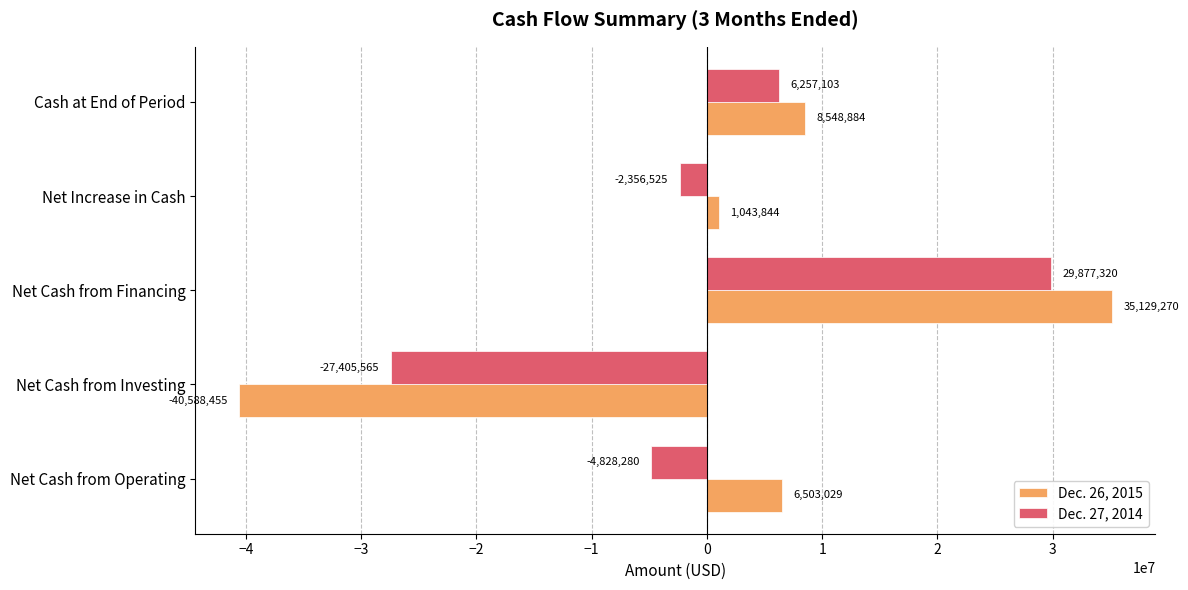

List the series in order of their overall mean, highest first.

Dec. 26, 2015, Dec. 27, 2014